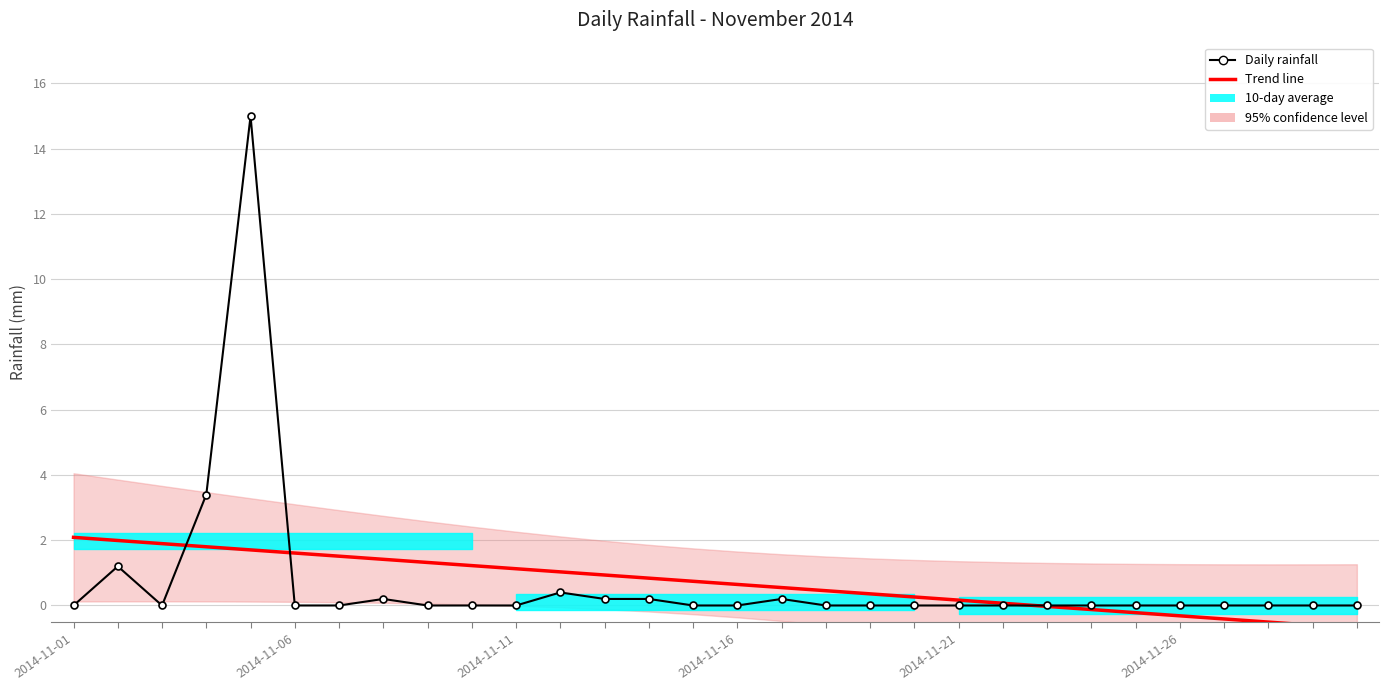

How many data points in Daily rainfall are above 0?

8